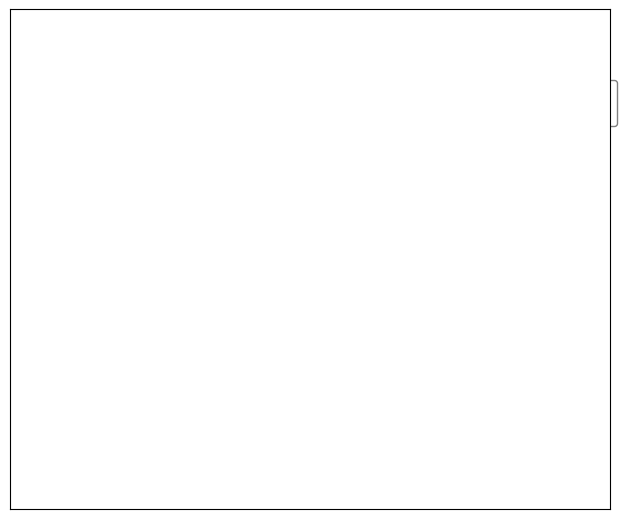

How many segments does this pie chart have?

2